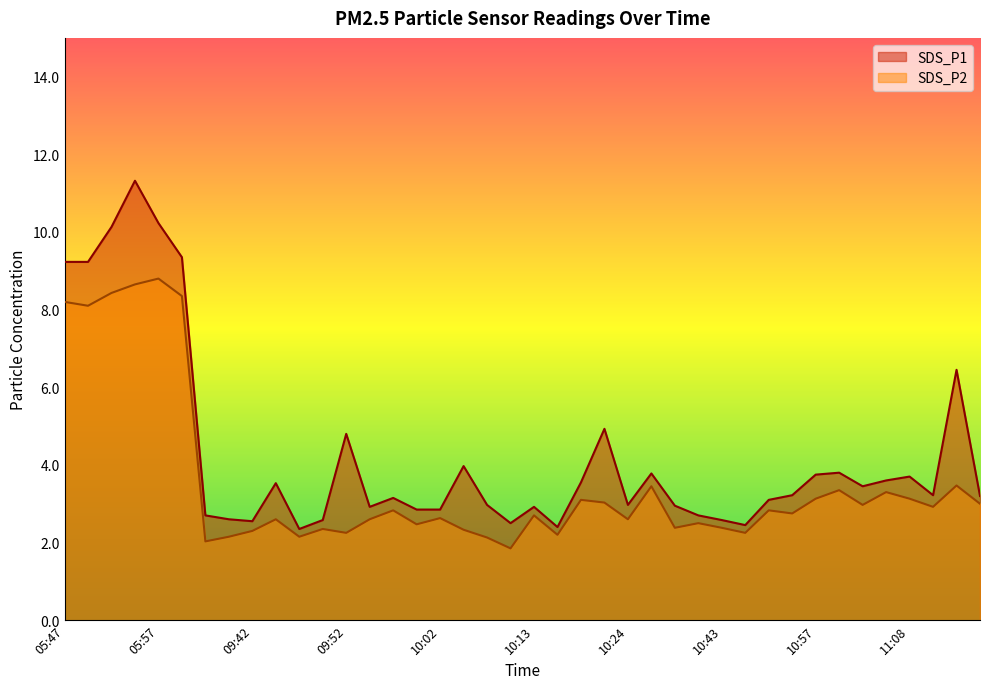

Is it true that SDS_P2 equals 4.4 at 10:57?

False